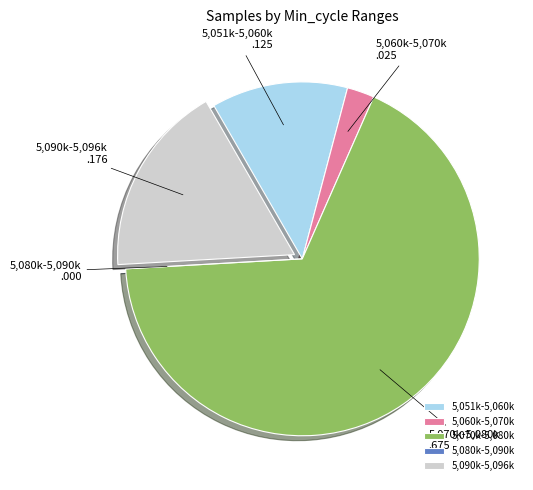

Is it true that 5,090k-5,096k is 32% of the pie?

False